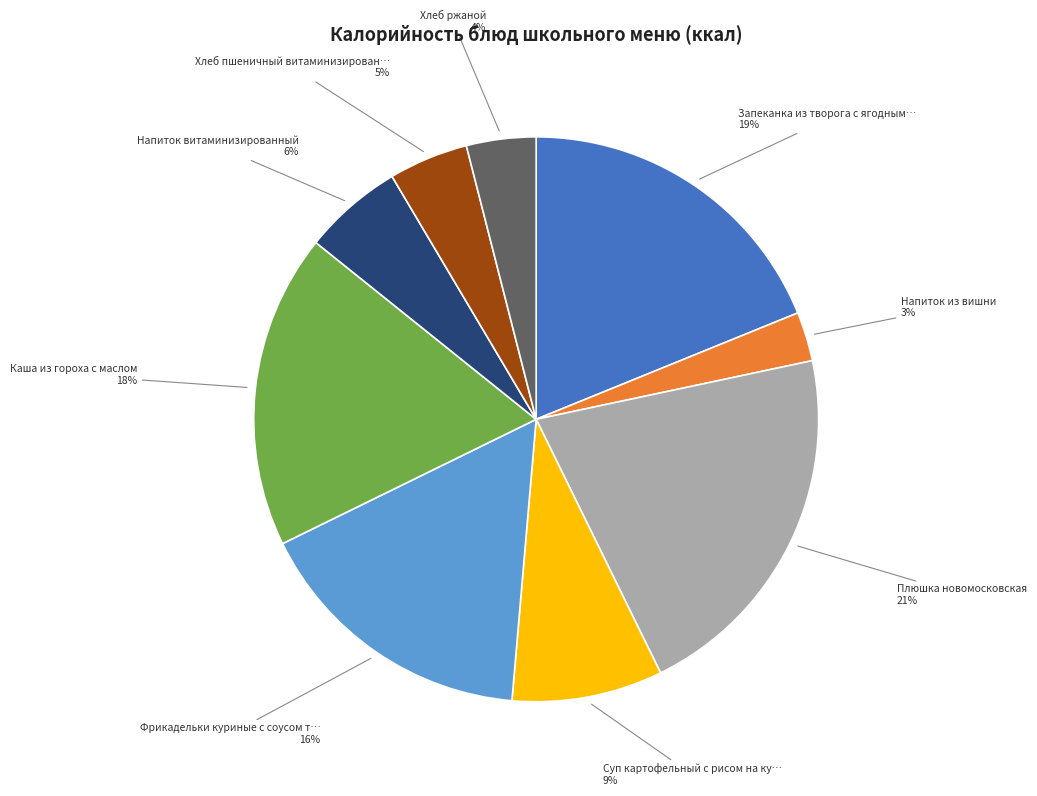

To the nearest percent, what is the difference between the largest and smallest slice percentages?

18%